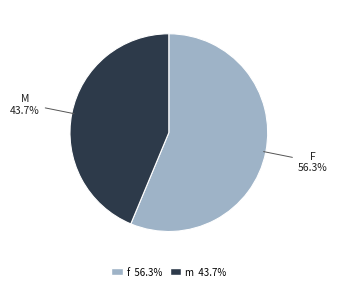

Count the number of slices in the pie.

2